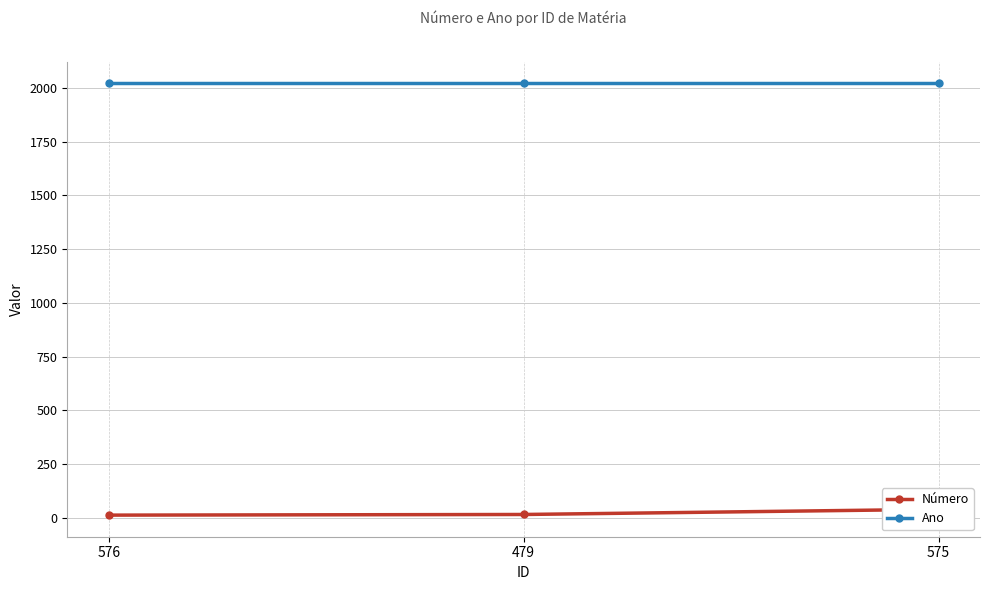

Between 479 and 575, which is larger?

575